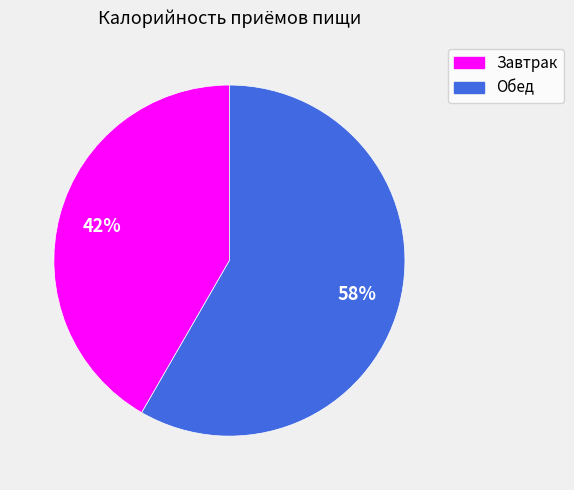

The Обед slice represents 70% of the pie. True or false?

False